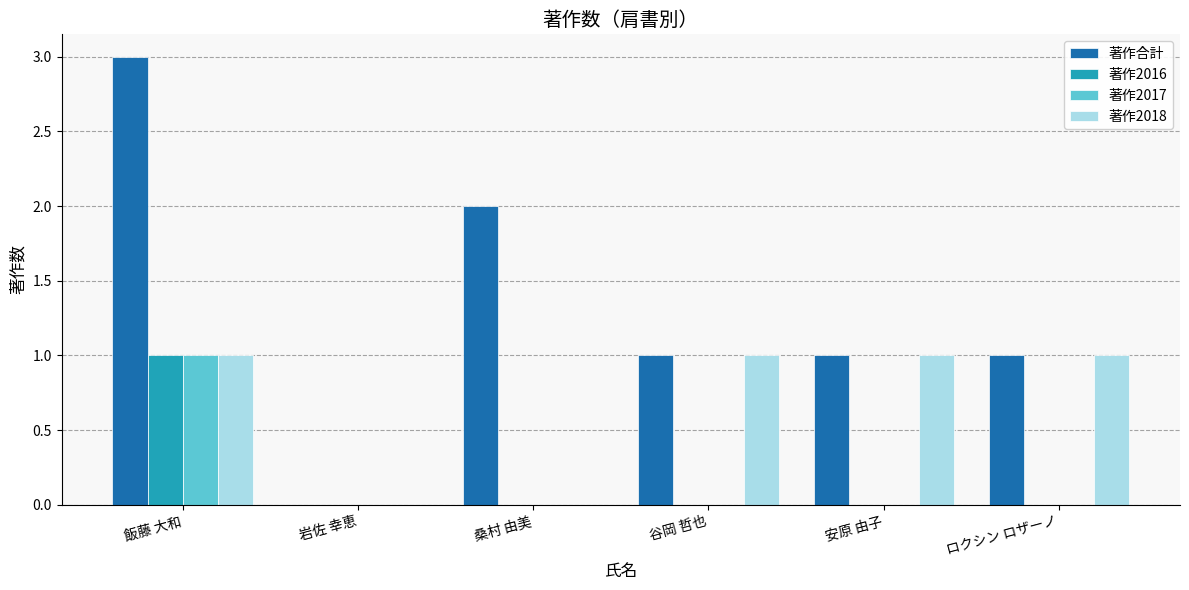

Which series changed the most between 岩佐 幸恵 and 桑村 由美?

著作合計